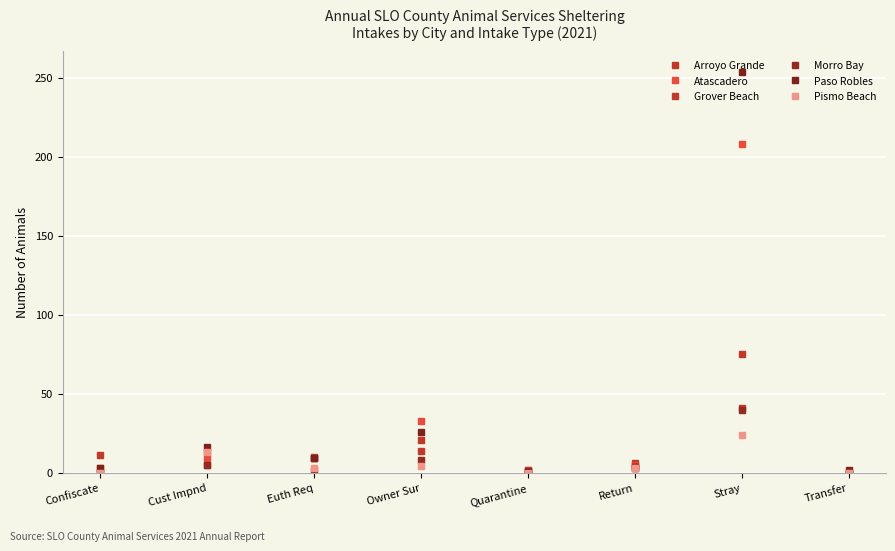

Reading left to right, what are all the values shown in this chart?

Arroyo Grande: 11	5	10	21	2	6	75	0
Atascadero: 3	9	9	33	2	5	208	0
Grover Beach: 0	13	9	14	0	4	41	0
Morro Bay: 0	5	2	8	0	3	40	0
Paso Robles: 3	16	9	26	1	3	254	2
Pismo Beach: 0	13	3	4	0	3	24	0